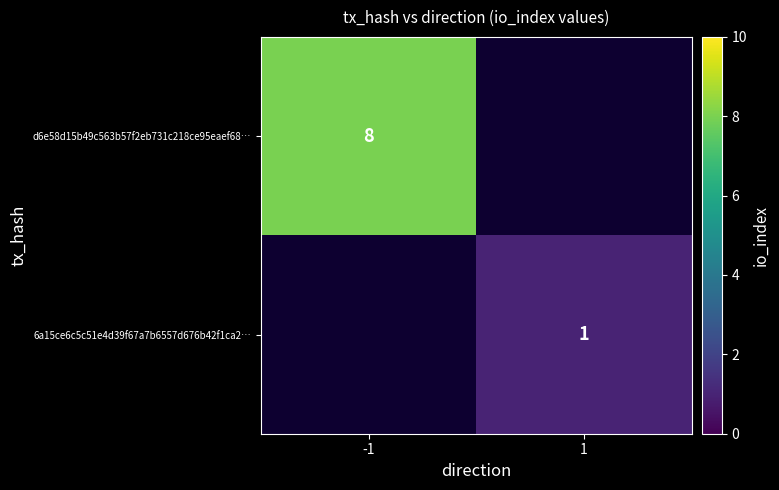

True or false: d6e58d15b49c563b57f2eb731c218ce95eaef68… has a value of 8 at -1.

True